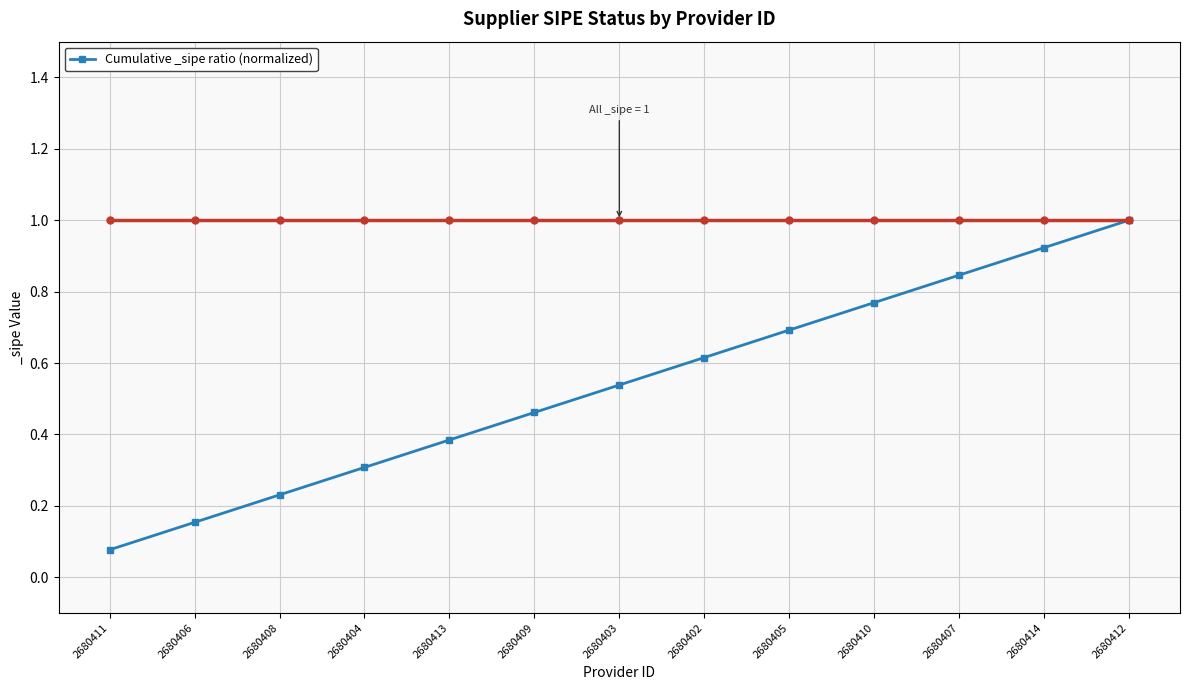

What is the change in value from 2680414 to 2680412?

+0.1